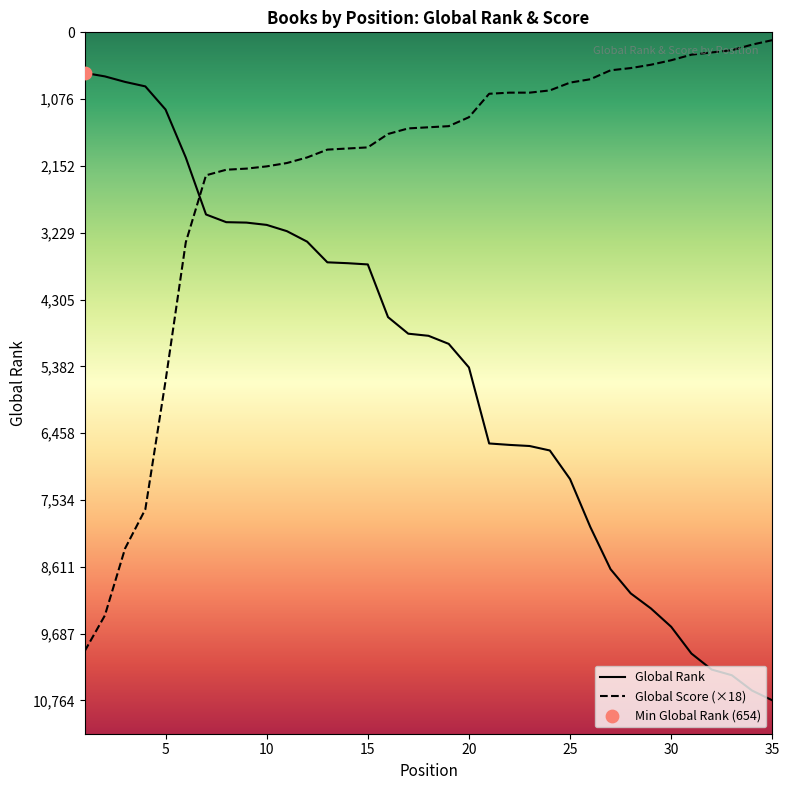

At how many categories does at least one series exceed 3966?

25